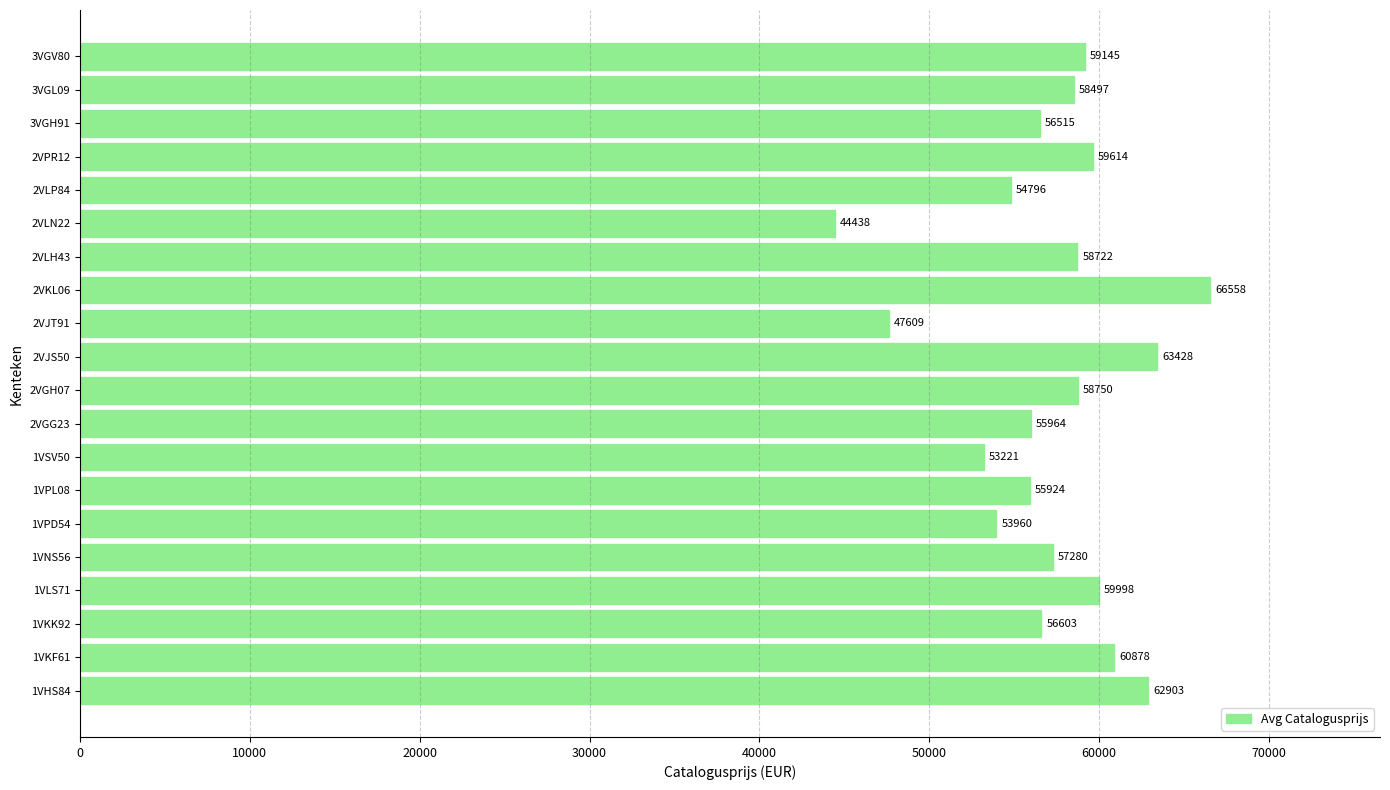

Which has a higher value, 2VLH43 or 1VHS84?

1VHS84